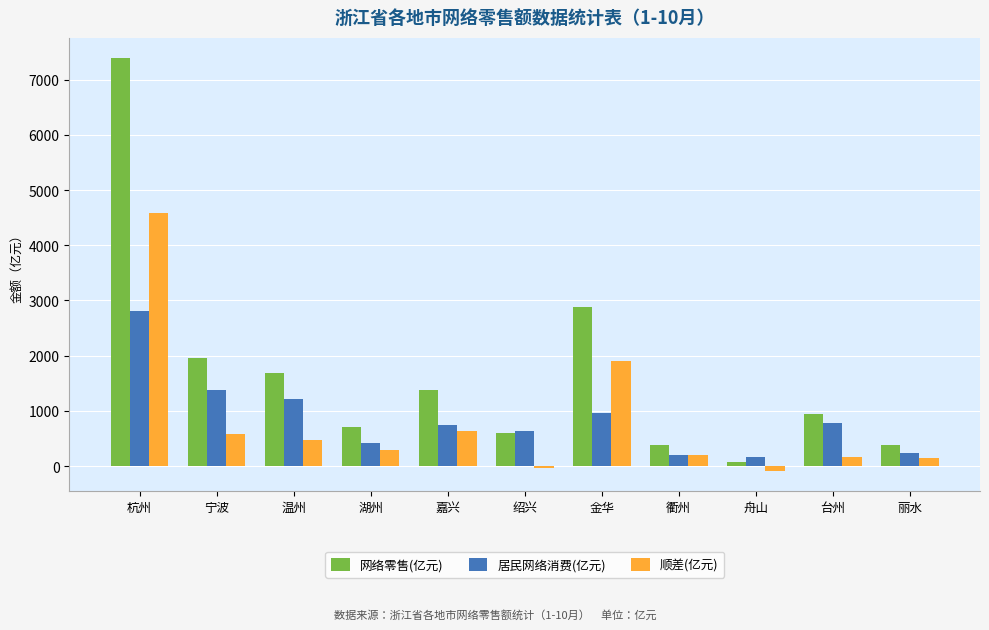

What is the total value across all series at 湖州?

1407.9